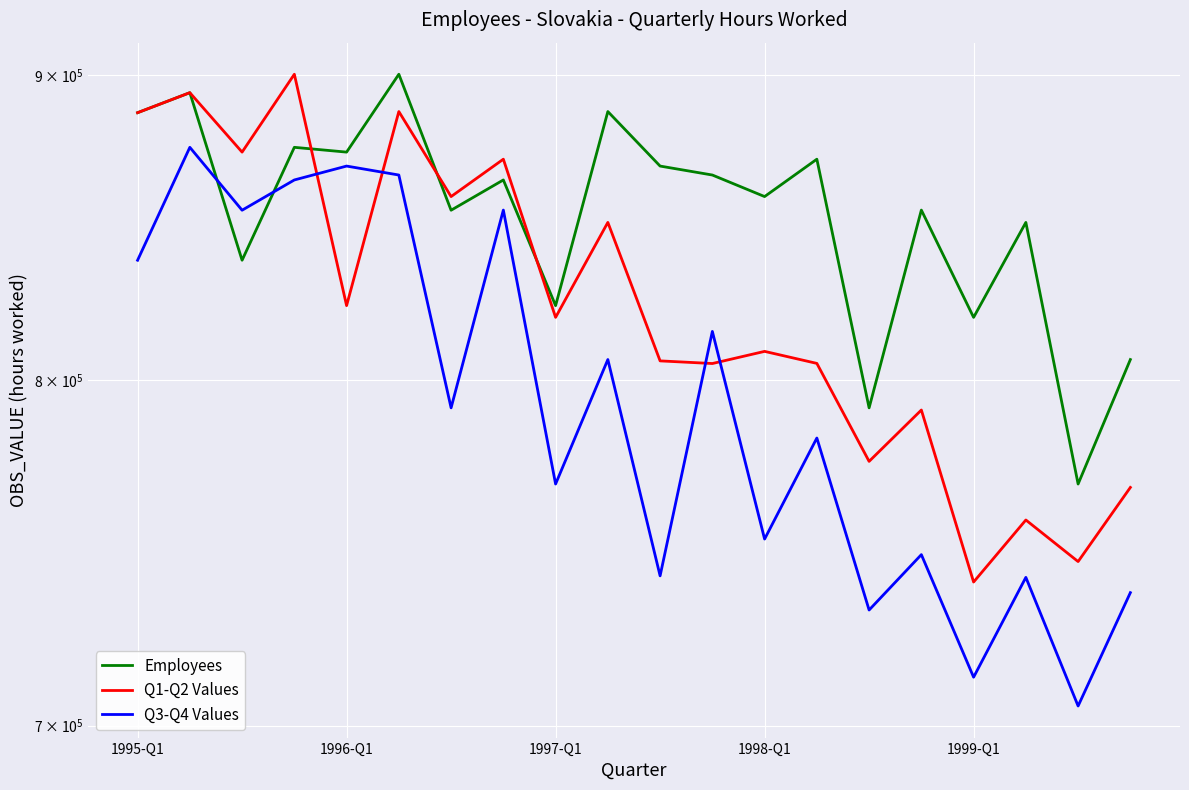

Is the value of Q1-Q2 Values at 1996-Q1 greater than the value of Employees at 5?

No